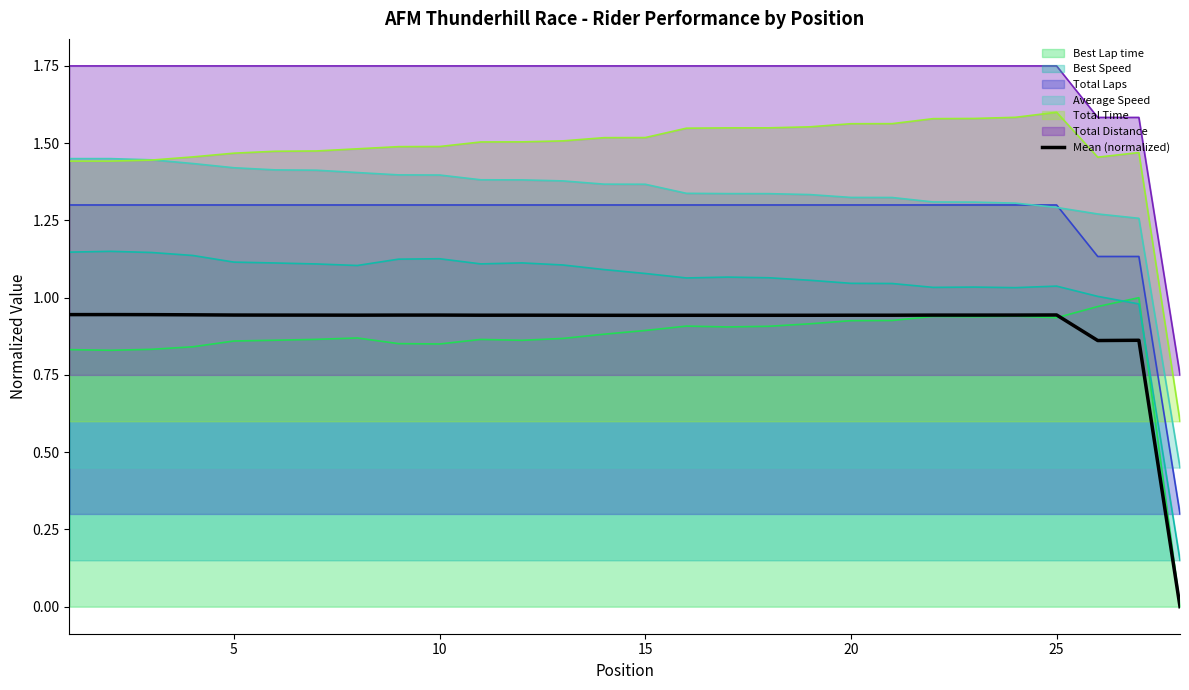

How many distinct data groups are displayed?

7